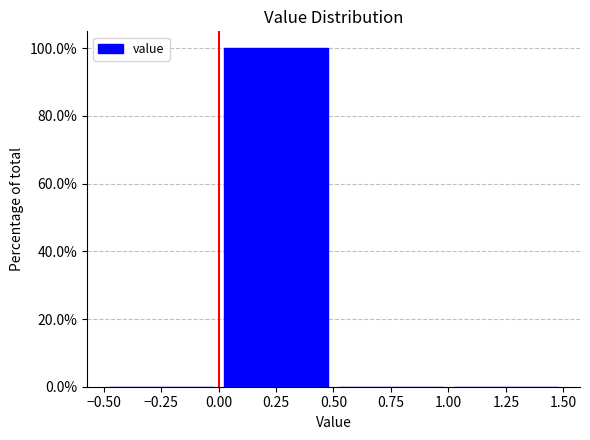

Reading left to right, list every bar in this chart as the range it spans on the x-axis followed by its height. The values are not printed on the chart, so give them approximately, as read against the axis.

-0.50 to 0.00: 0
0.00 to 0.50: 100
0.50 to 1.00: 0
1.00 to 1.50: 0